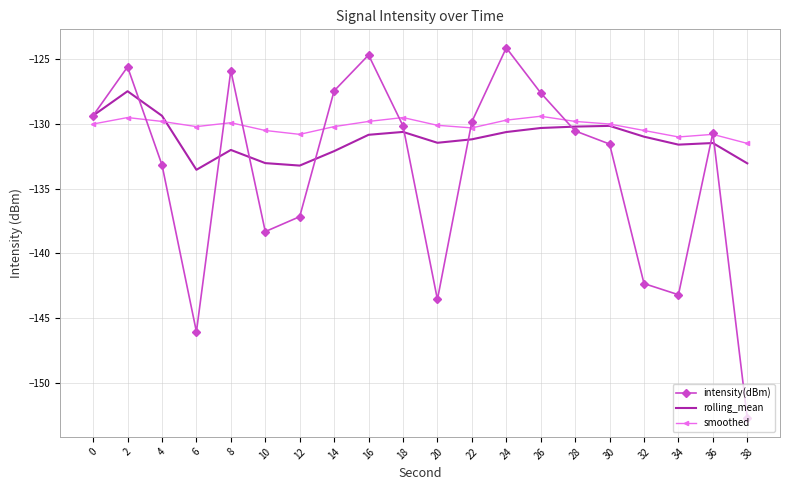

What is the spread (max minus min) of values at 16?

6.2